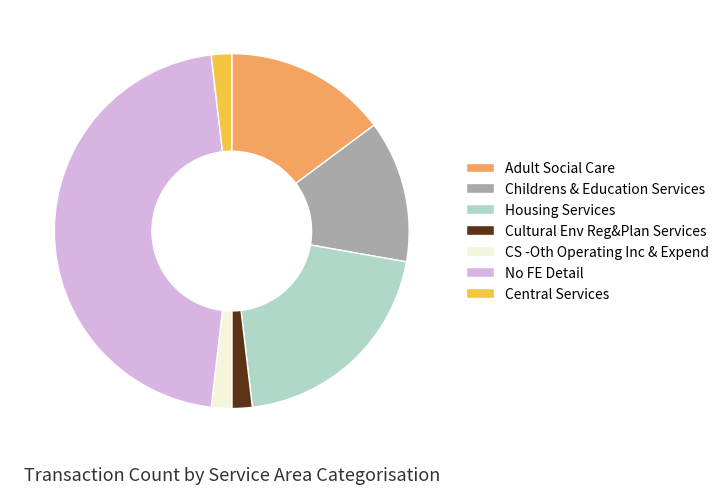

Count the number of slices in the pie.

7